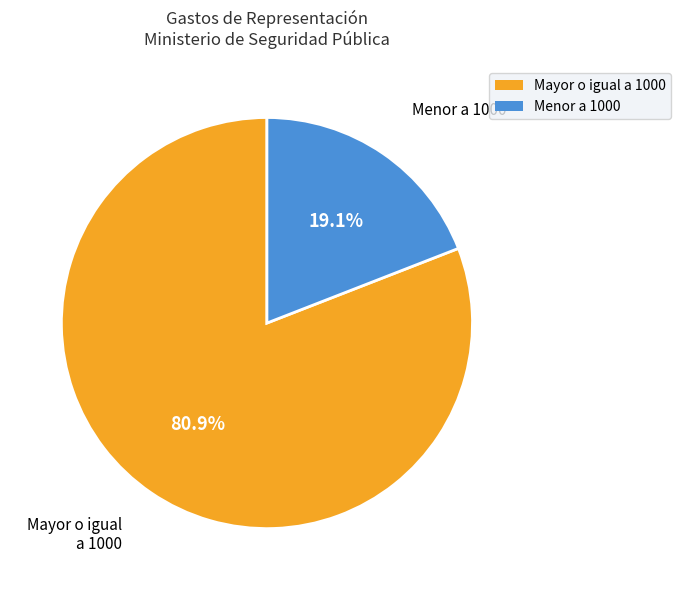

How many segments does this pie chart have?

2